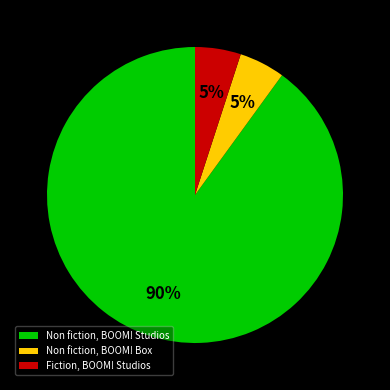

Is it true that Fiction, BOOM! Studios is 1% of the pie?

False